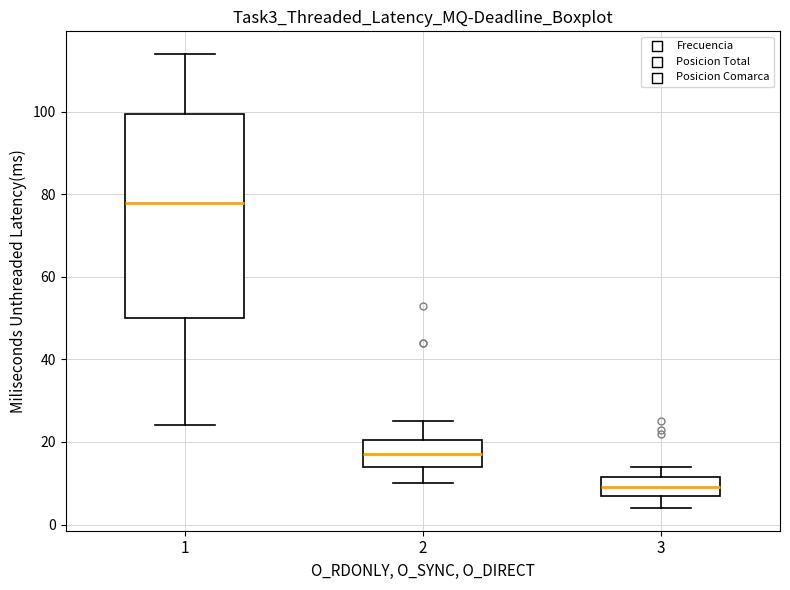

Reading left to right, read every box against the y-axis: the position of its median line, the range the box covers, and the ends of its whiskers. The values are not printed on the chart, so give them approximately, as read against the axis.

1: median 78, box 50 to 100, whiskers 24 to 114
2: median 18, box 14 to 20, whiskers 10 to 26
3: median 10, box 8 to 12, whiskers 4 to 14